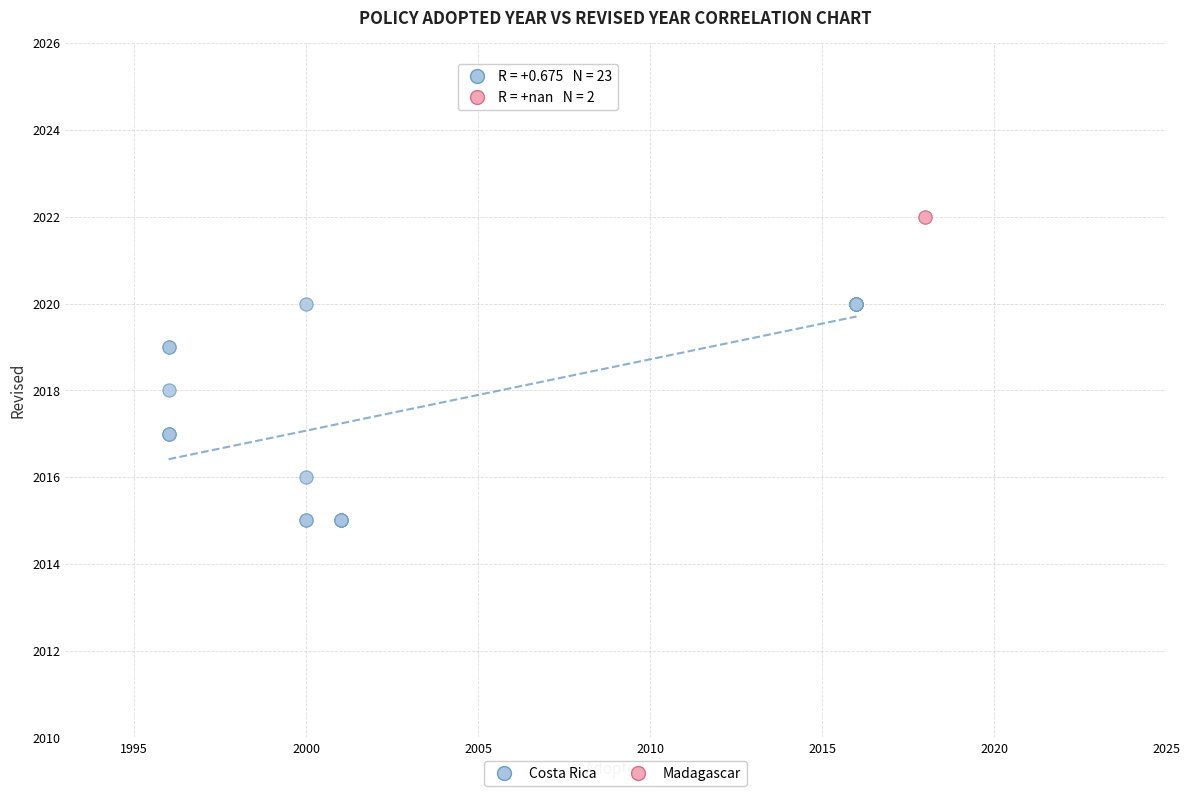

What are all the series names shown in the legend?

Costa Rica, Madagascar